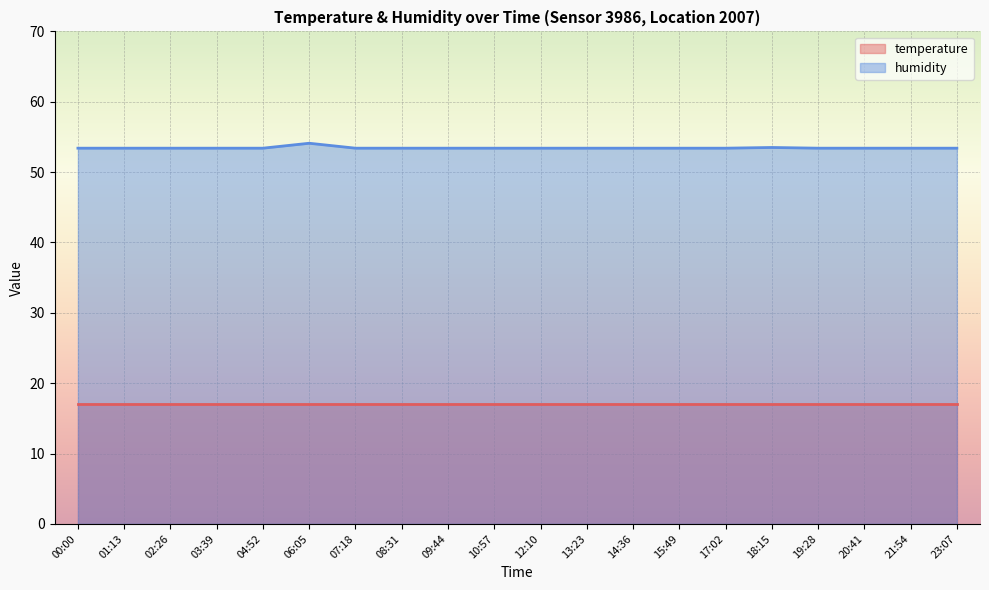

What is the value of the 20th point from the left?

53.4